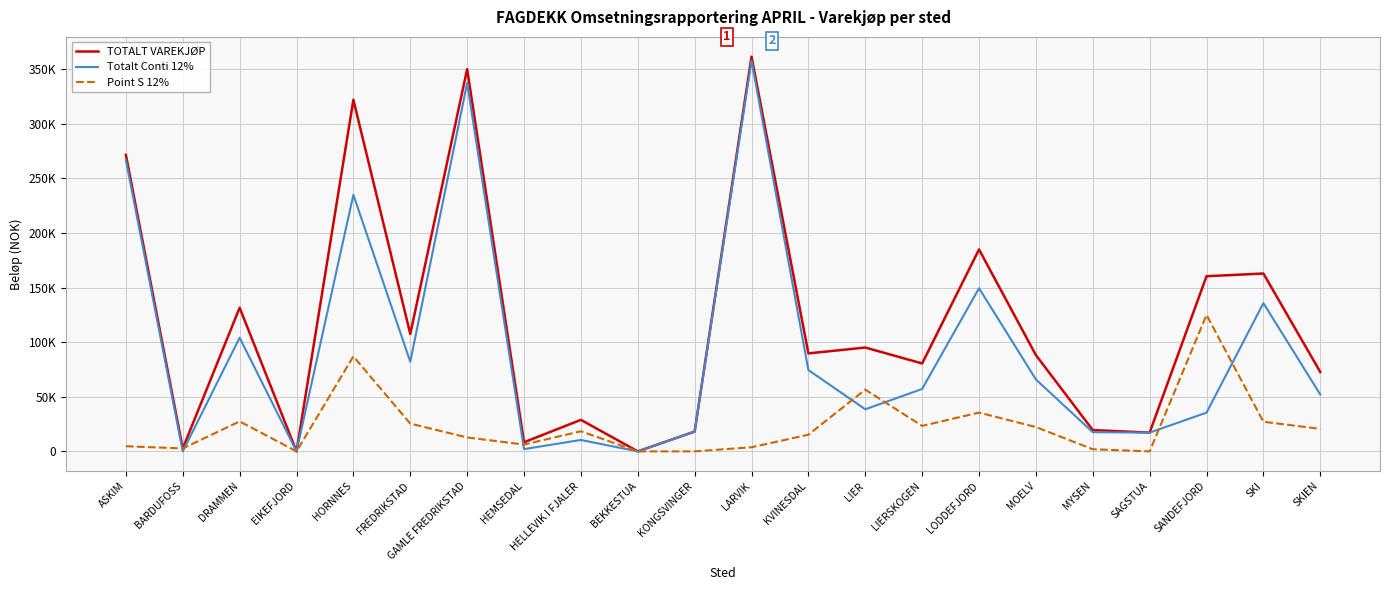

Which series has the widest spread of values?

TOTALT VAREKJØP